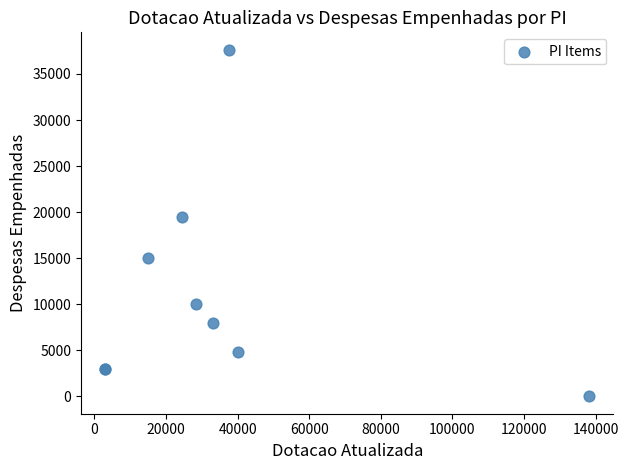

What Y value in the scatter plot is closest to 18820?

19483.6